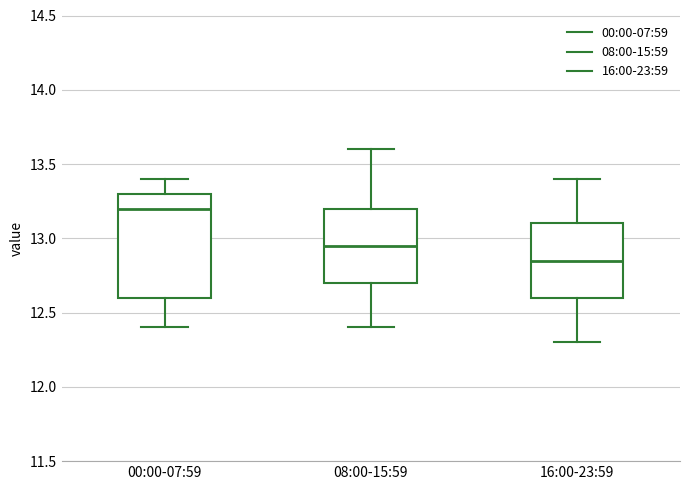

Which box has the highest median line?

00:00-07:59